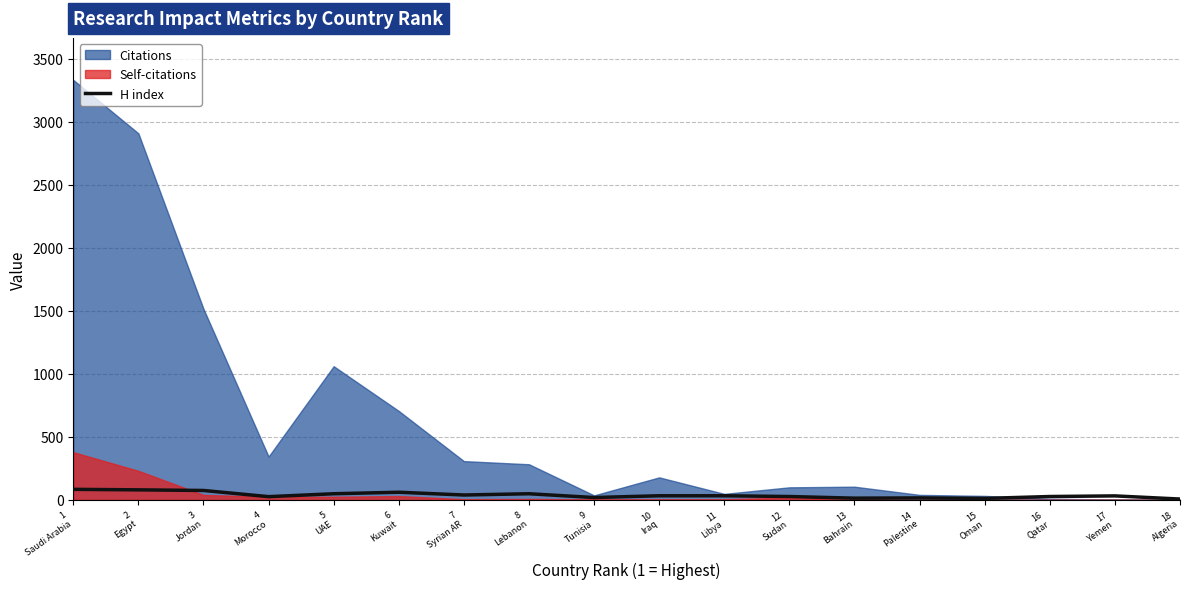

What is the label of the 8th point from the right?

11
Libya